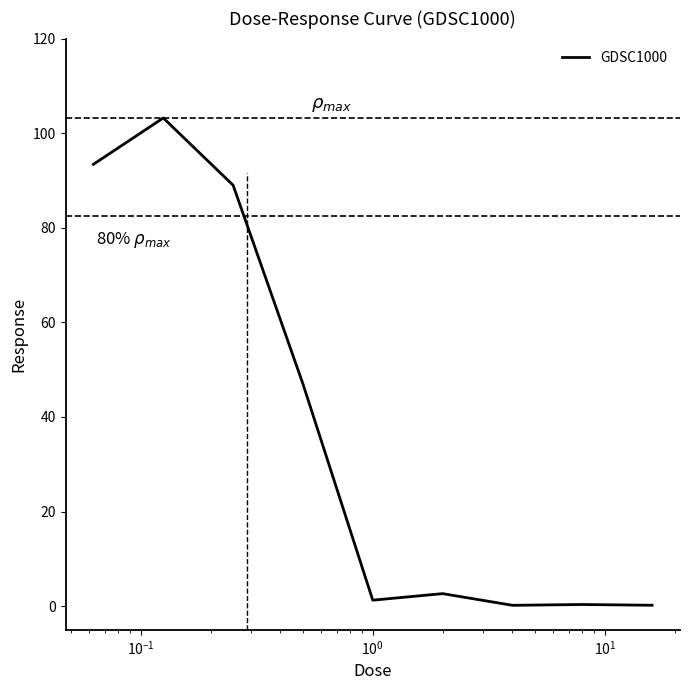

What is the maximum value shown in the chart?

103.2